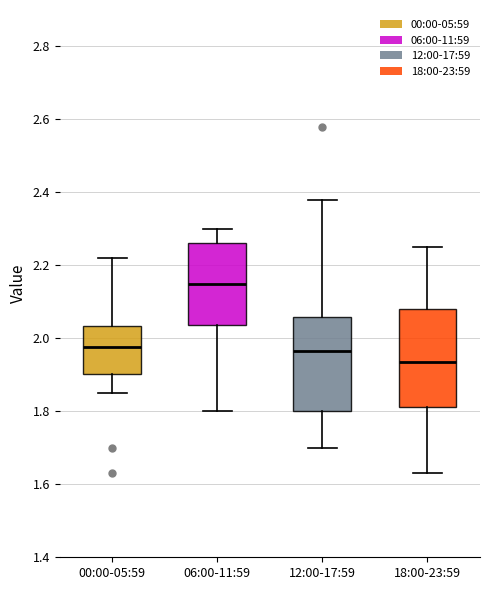

Which box has the highest median line?

06:00-11:59